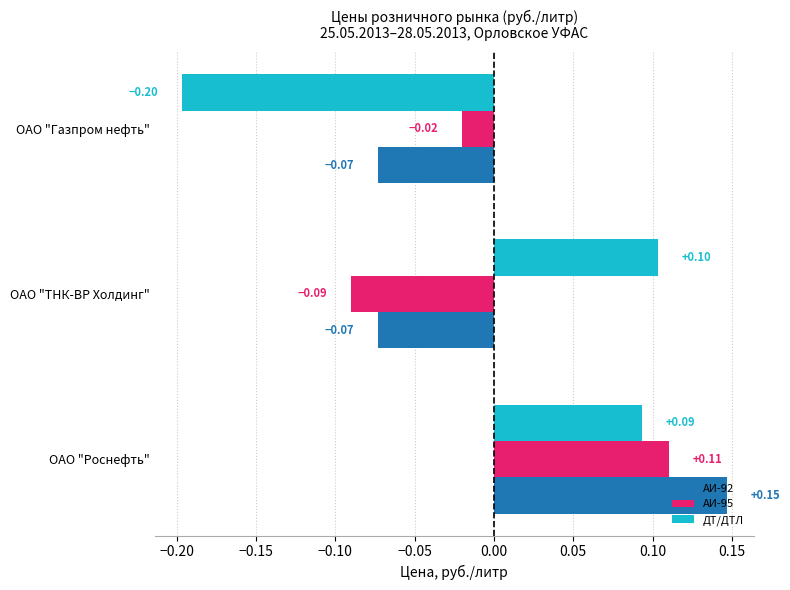

At which label is ДТ/ДТЛ closest to 0?

ОАО "Роснефть"